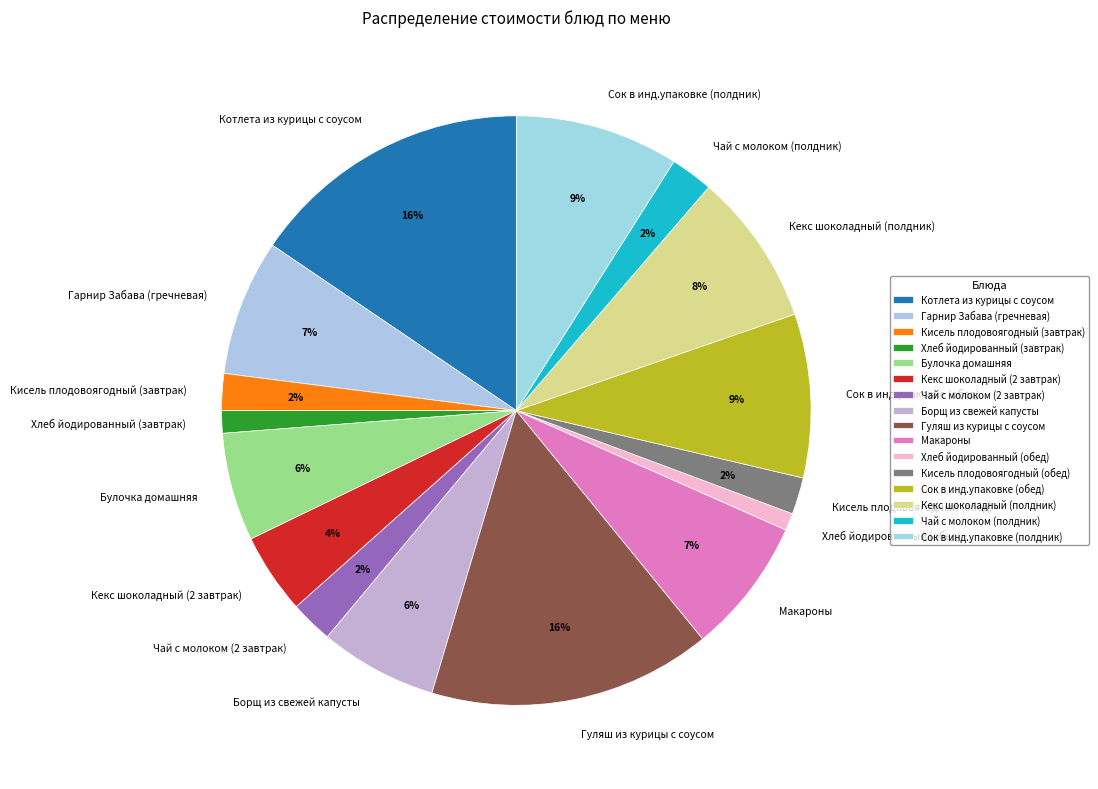

Is there any slice that represents more than half of the pie?

No